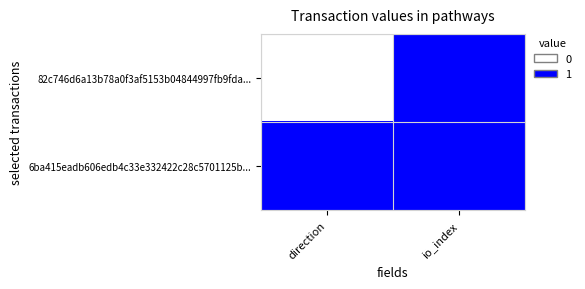

Reading left to right, list all the values displayed in this chart.

82c746d6a13b78a0f3af5153b04844997fb9fda...: direction=0	io_index=1
6ba415eadb606edb4c33e332422c28c5701125b...: direction=1	io_index=1